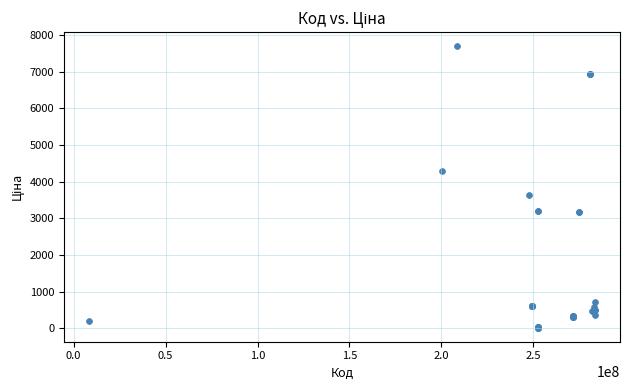

What Y value in the scatter plot is closest to 3854?

3646.5